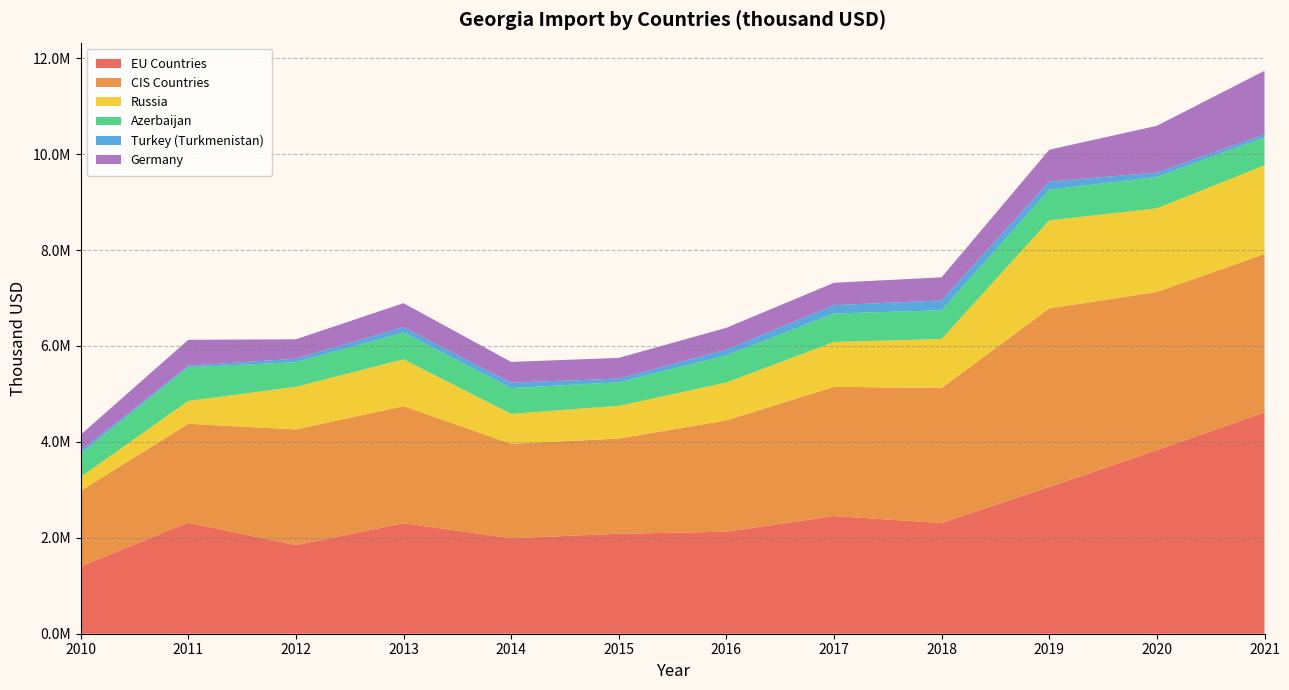

What is the difference between the maximum and second lowest values in the Azerbaijan series?

211235.8